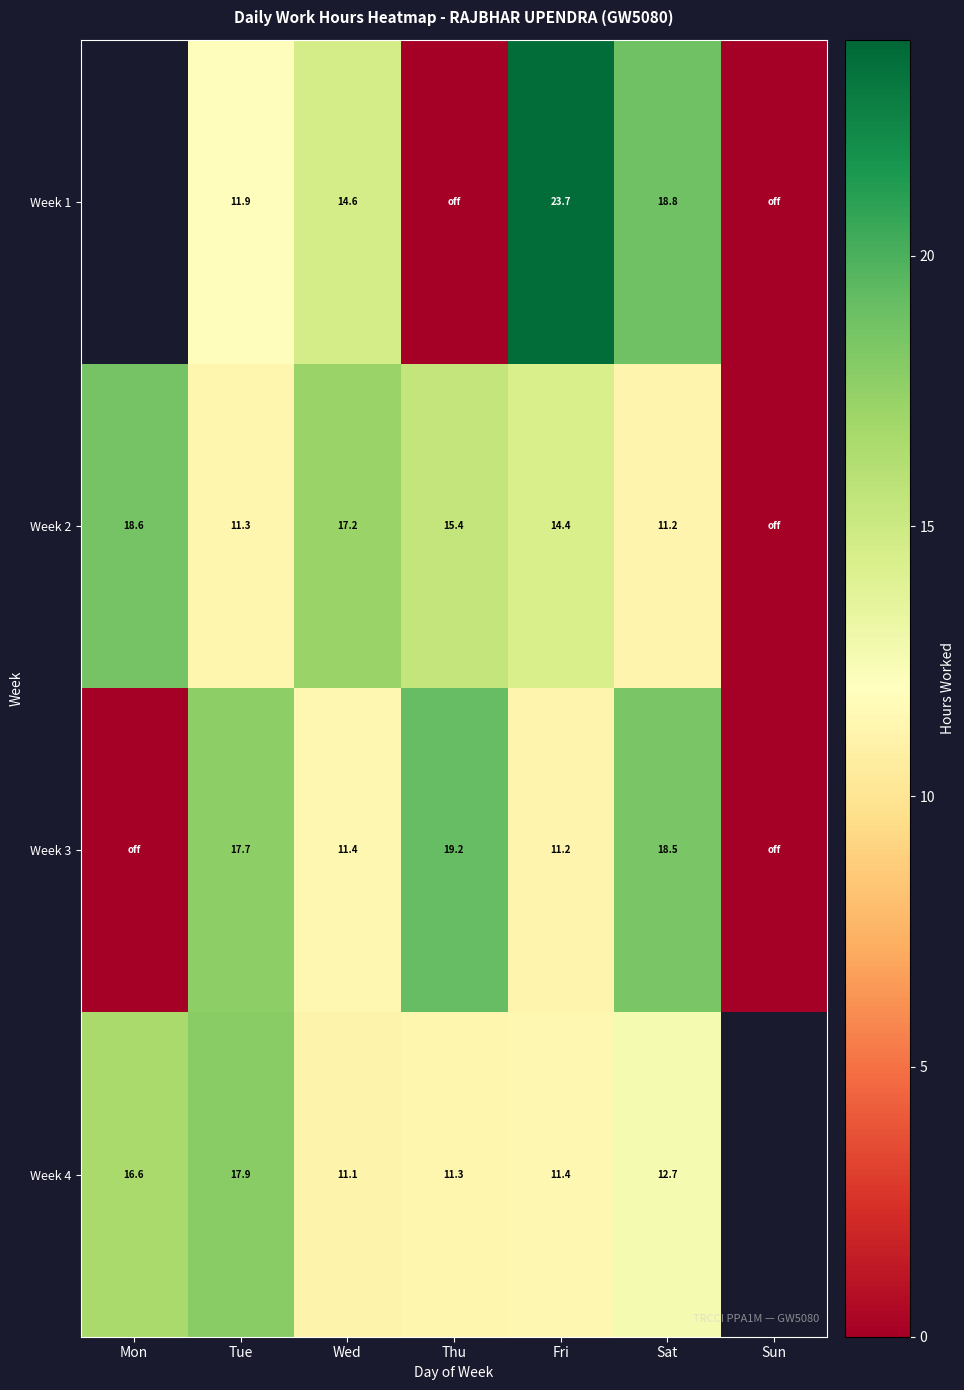

At which category is the sum across all series the highest?

Sat